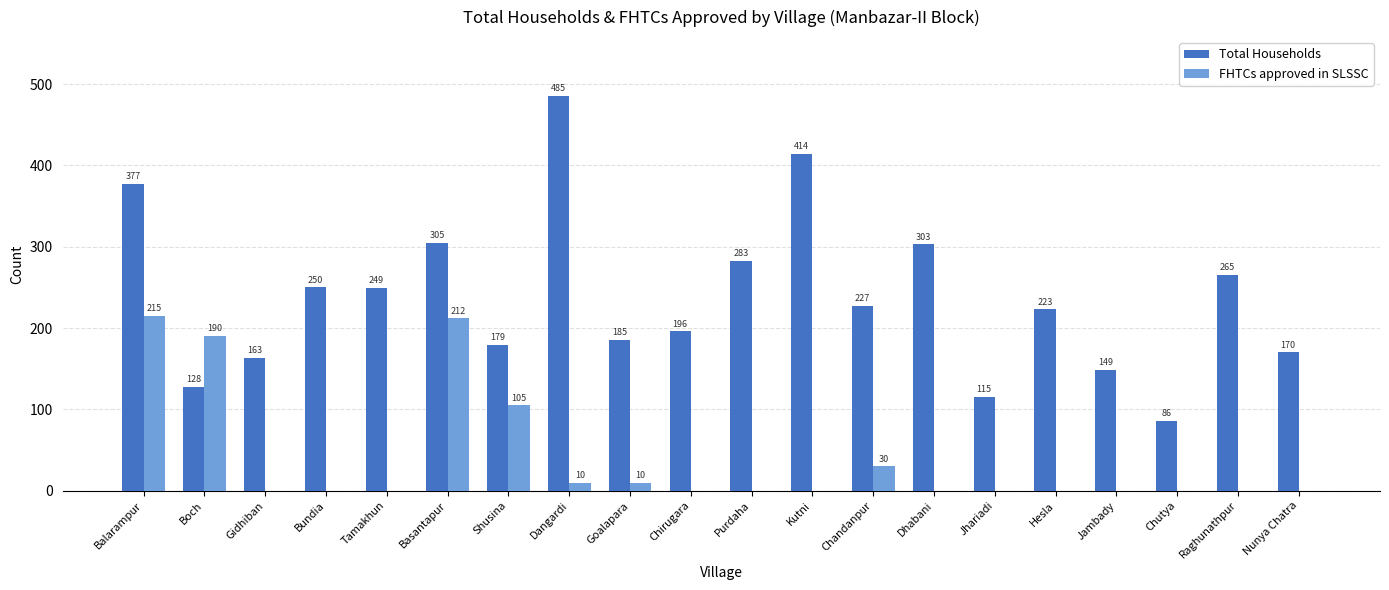

True or false: Total Households has a value of 227 at Chandanpur.

True